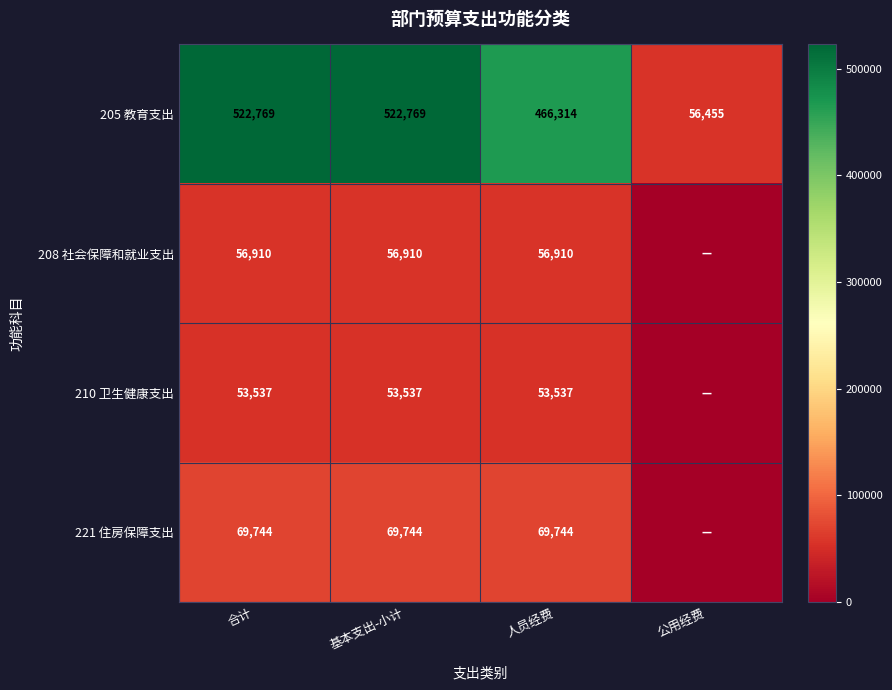

What is the difference between the highest and lowest values at 基本支出-小计?

469232